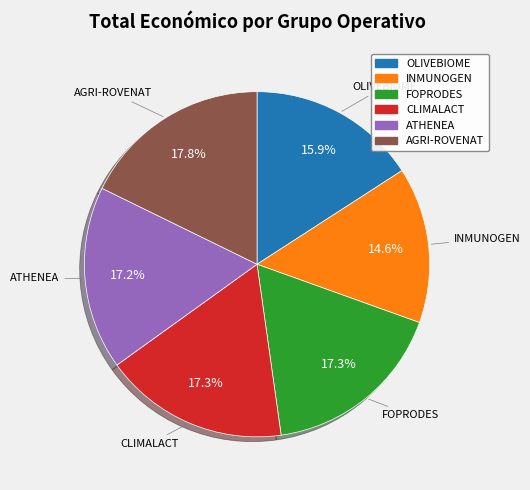

Is it true that FOPRODES is 8% of the pie?

False